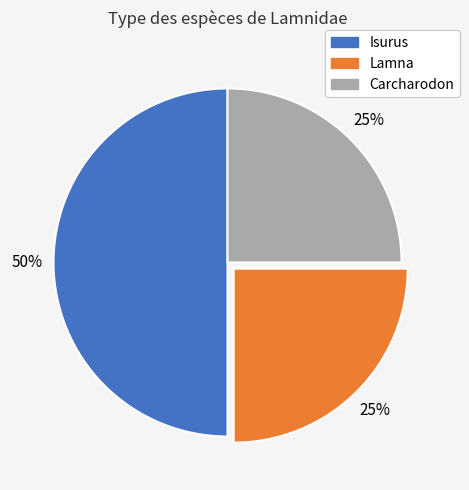

To the nearest percent, what is the difference between the largest and smallest slice percentages?

25%